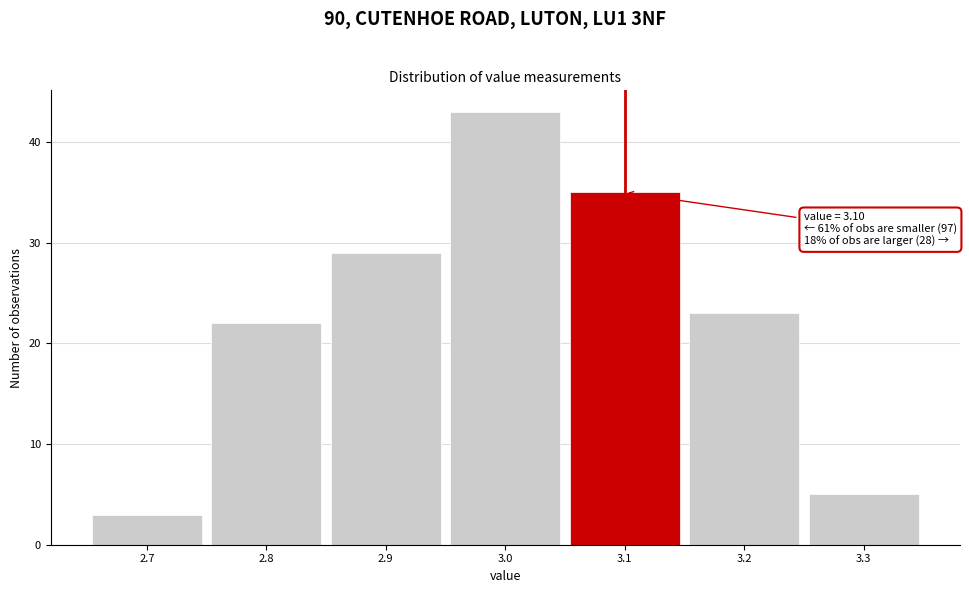

Which range on the x-axis has the tallest bar?

2.95 to 3.05